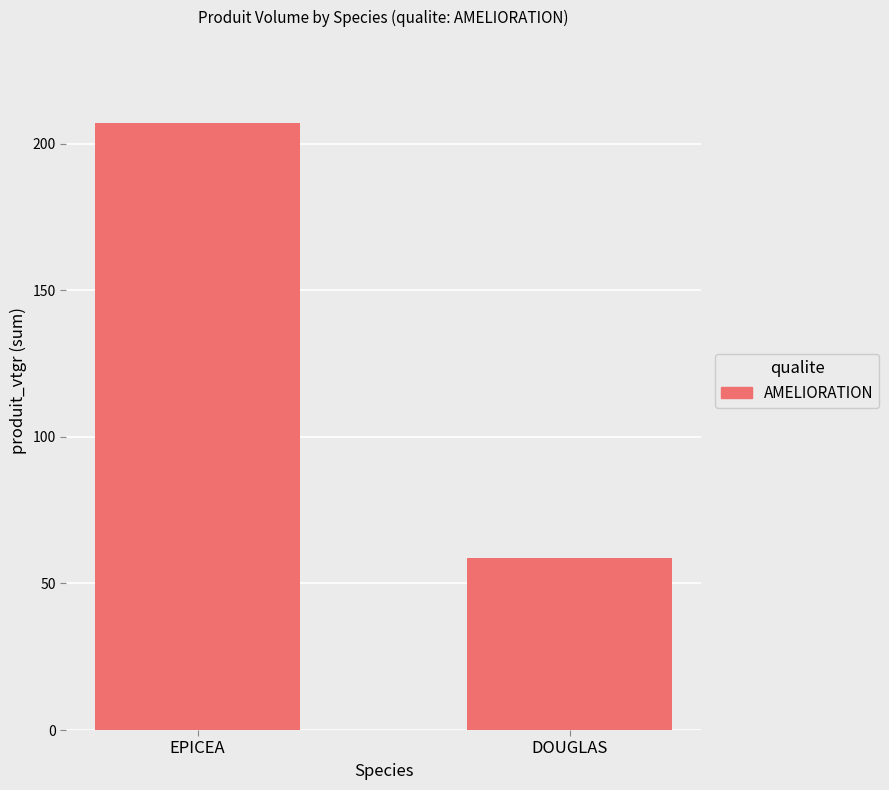

What is the minimum value shown in the chart?

58.6